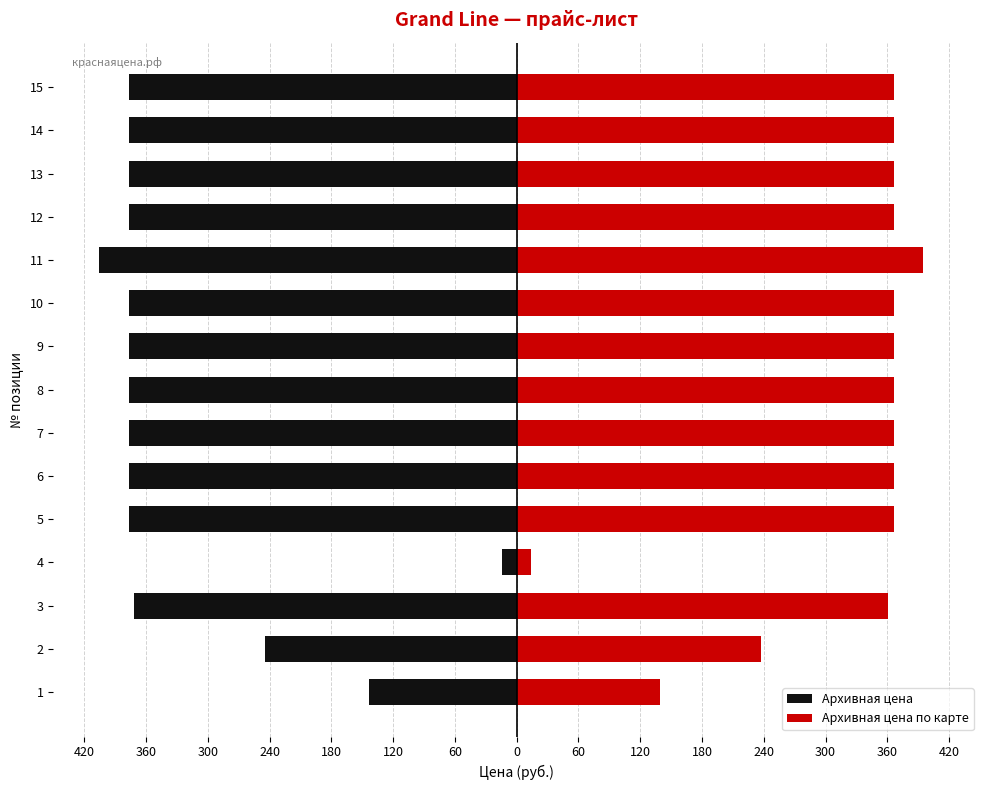

The Архивная цена по карте series shows 547 at 3. True or false?

False